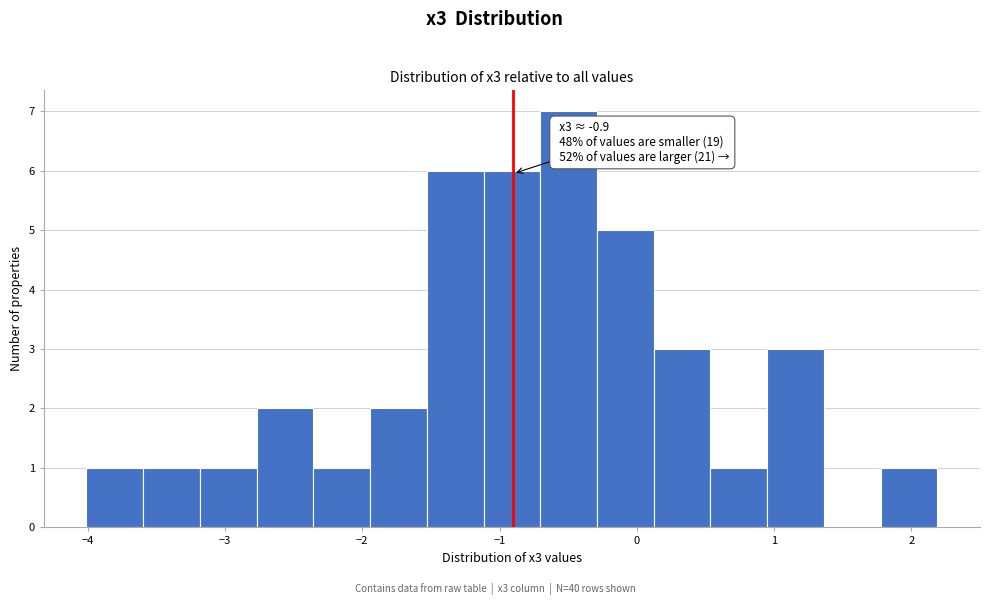

Over which range of the x-axis is the bar tallest?

-0.7 to -0.3